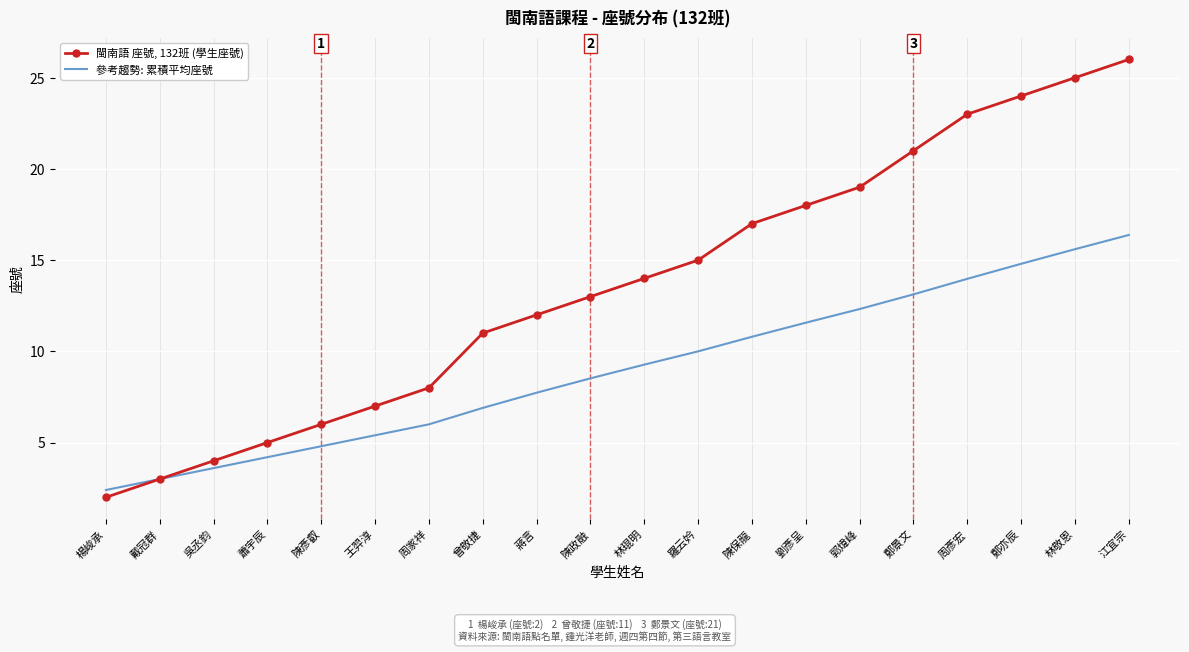

What position from the left is 陳政融?

10